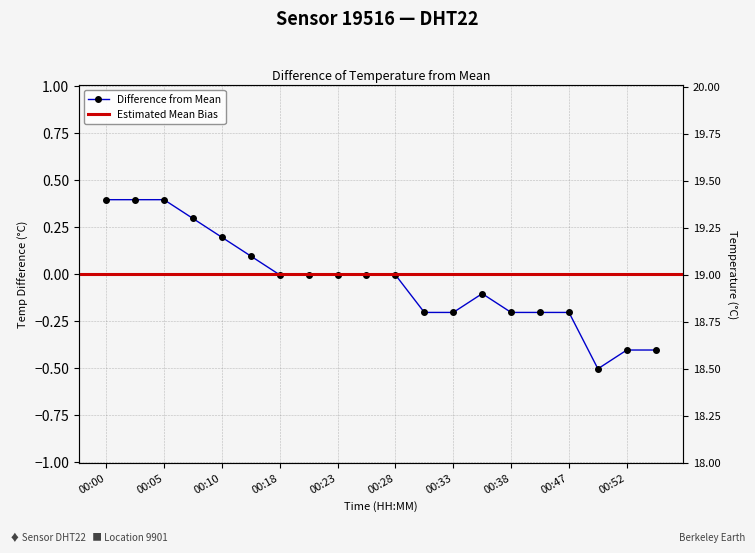

Where is the data nearest to the value 0?

00:18